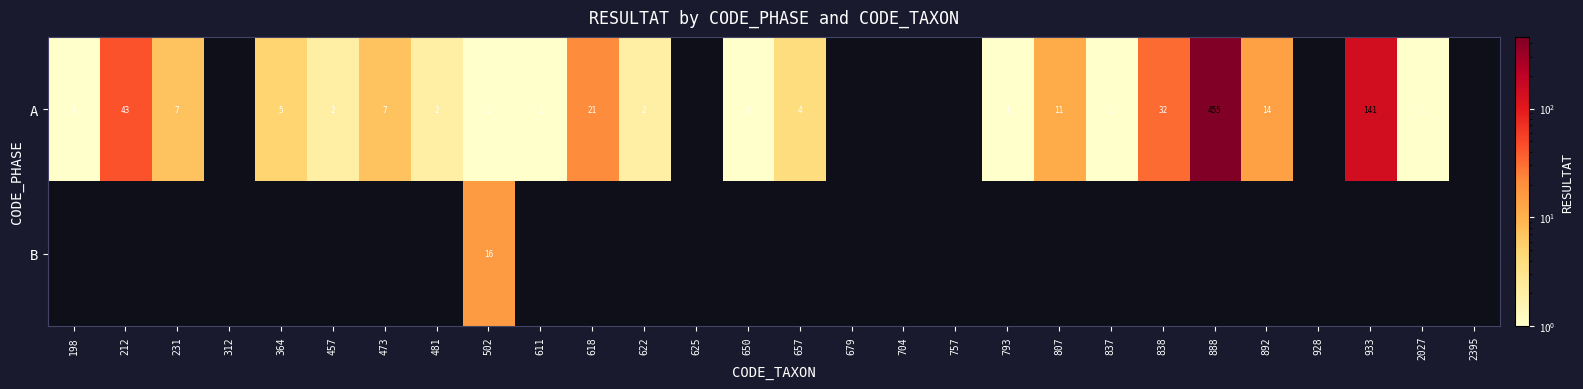

Which has a higher value, 611 or 212?

212